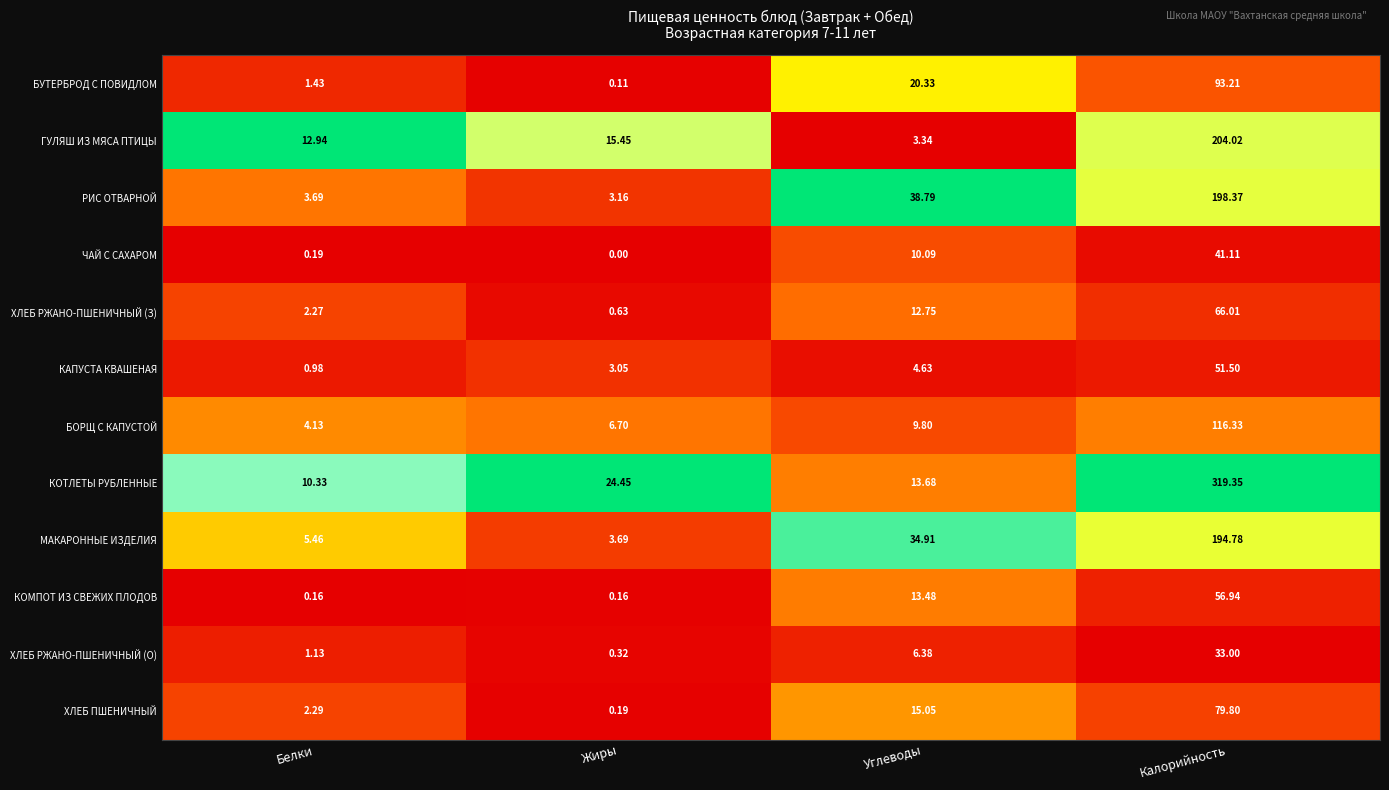

List the series in order of their peak value, lowest first.

ХЛЕБ РЖАНО-ПШЕНИЧНЫЙ (О), ЧАЙ С САХАРОМ, КАПУСТА КВАШЕНАЯ, КОМПОТ ИЗ СВЕЖИХ ПЛОДОВ, ХЛЕБ РЖАНО-ПШЕНИЧНЫЙ (З), ХЛЕБ ПШЕНИЧНЫЙ, БУТЕРБРОД С ПОВИДЛОМ, БОРЩ С КАПУСТОЙ, МАКАРОННЫЕ ИЗДЕЛИЯ, РИС ОТВАРНОЙ, ГУЛЯШ ИЗ МЯСА ПТИЦЫ, КОТЛЕТЫ РУБЛЕННЫЕ